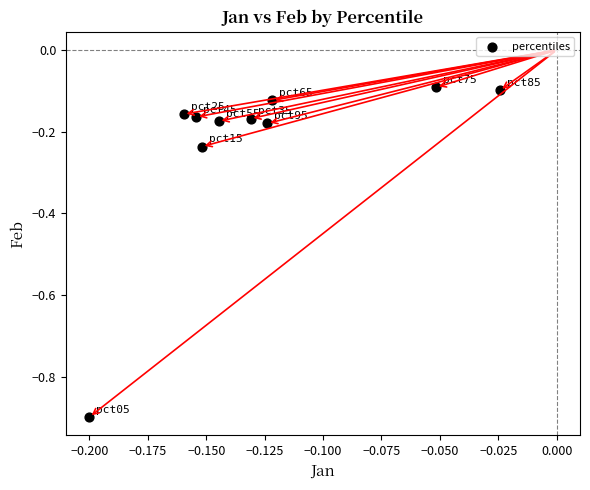

What is the range of Y values (max minus min)?

0.8